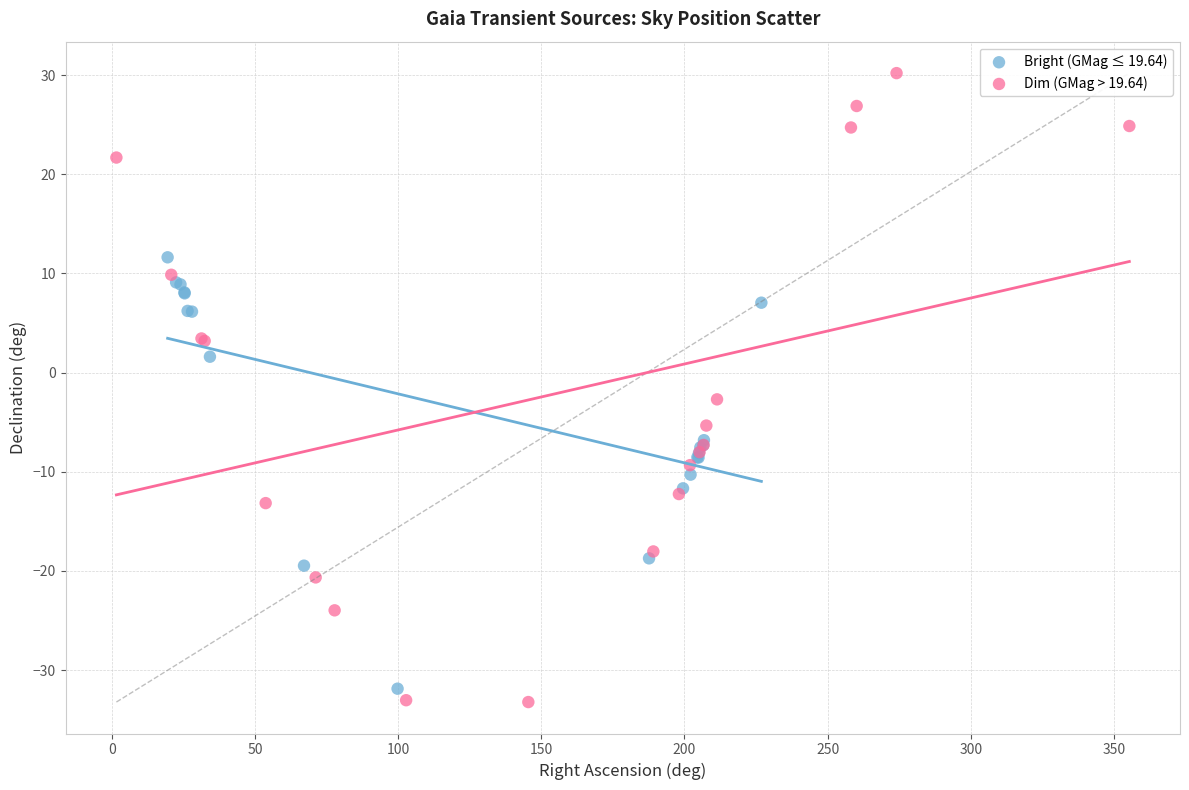

Which series has the largest Y range (max minus min)?

Dim (GMag > 19.64)